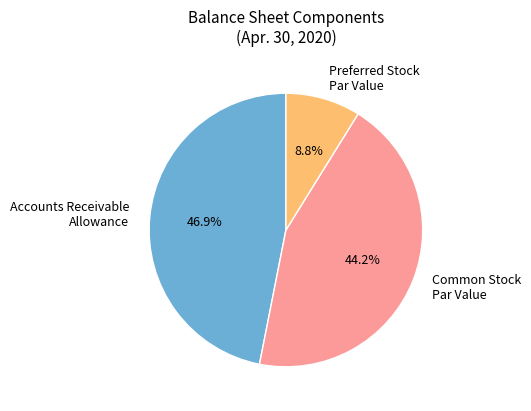

Rank the categories by value from highest to lowest.

Accounts Receivable Allowance, Common Stock Par Value, Preferred Stock Par Value